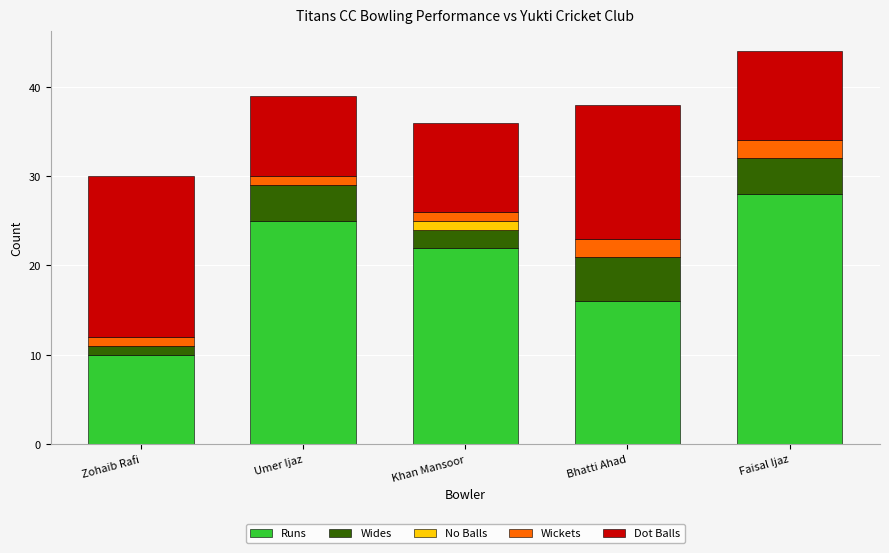

Reading left to right, transcribe the values for Runs.

Zohaib Rafi=10	Umer Ijaz=25	Khan Mansoor=22	Bhatti Ahad=16	Faisal Ijaz=28